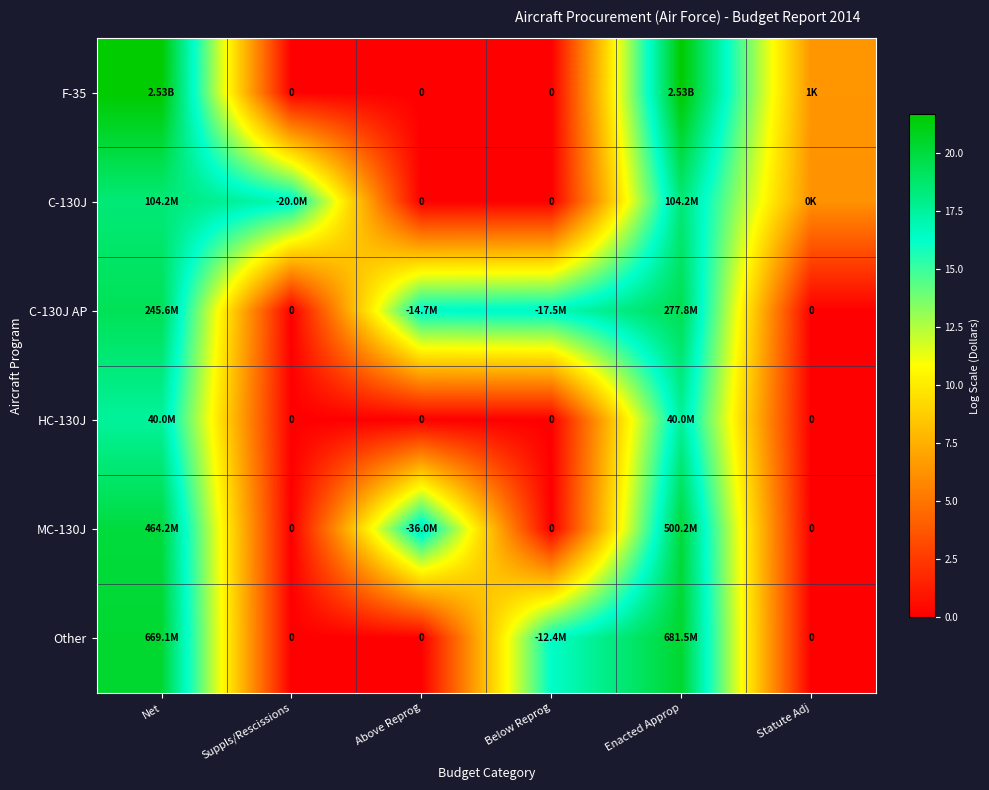

Is it true that HC-130J equals 17.5 at Enacted Approp?

True